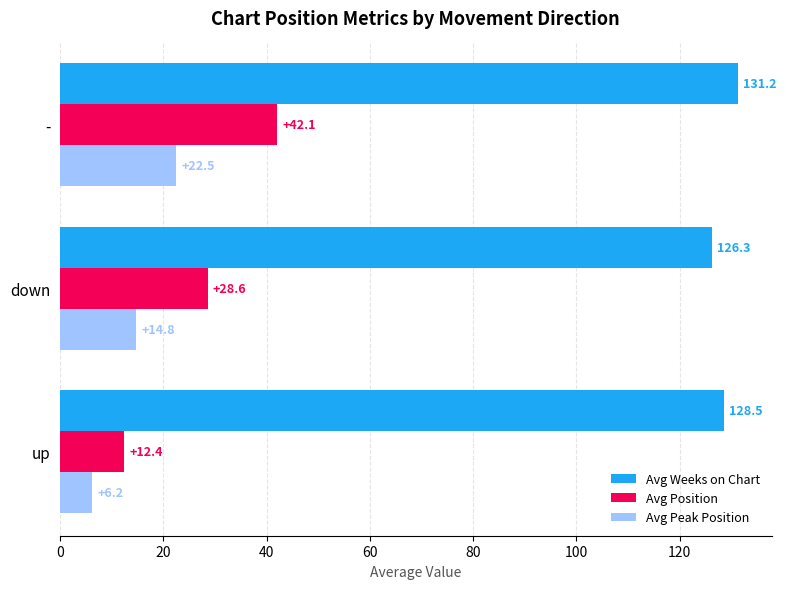

At which category is the sum across all series the highest?

-